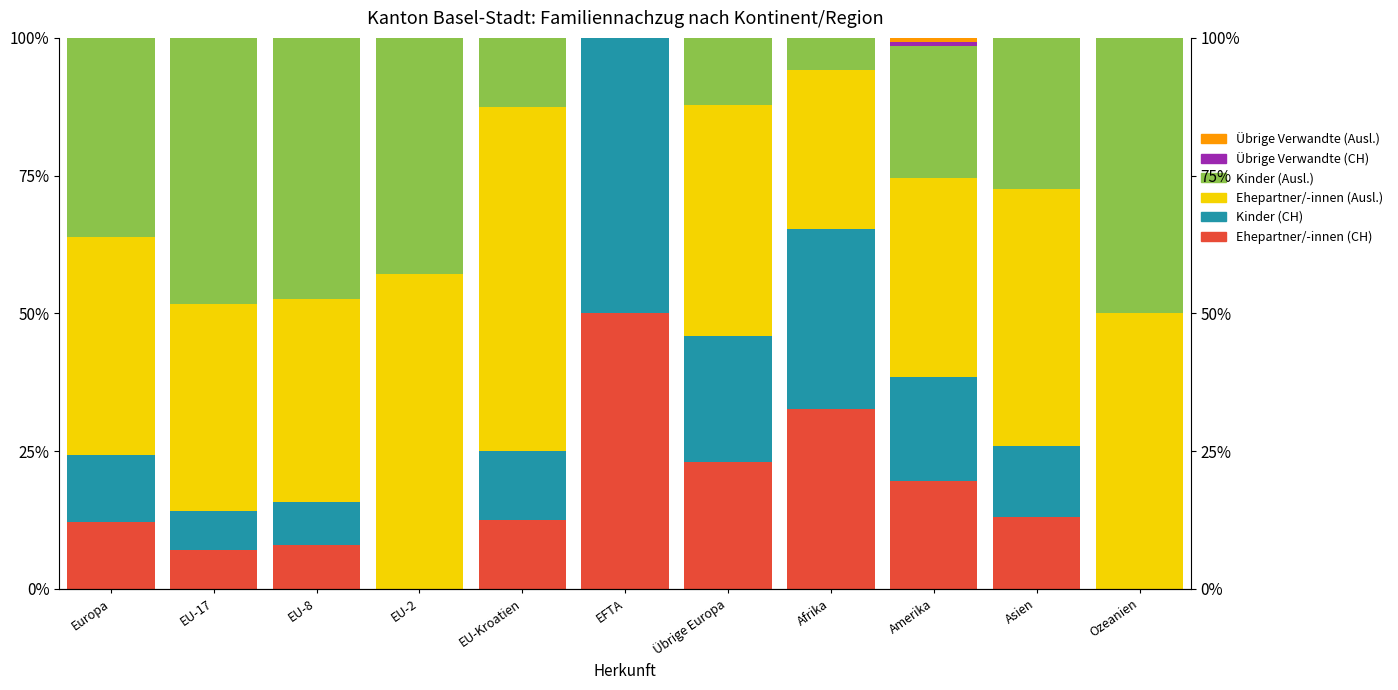

Which series has the largest total across all categories?

Ehepartner/-innen (Ausl.)